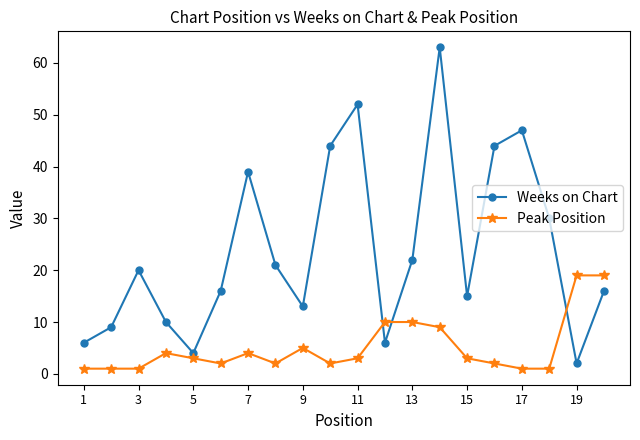

Rank the series by their maximum value, from lowest to highest.

Peak Position, Weeks on Chart